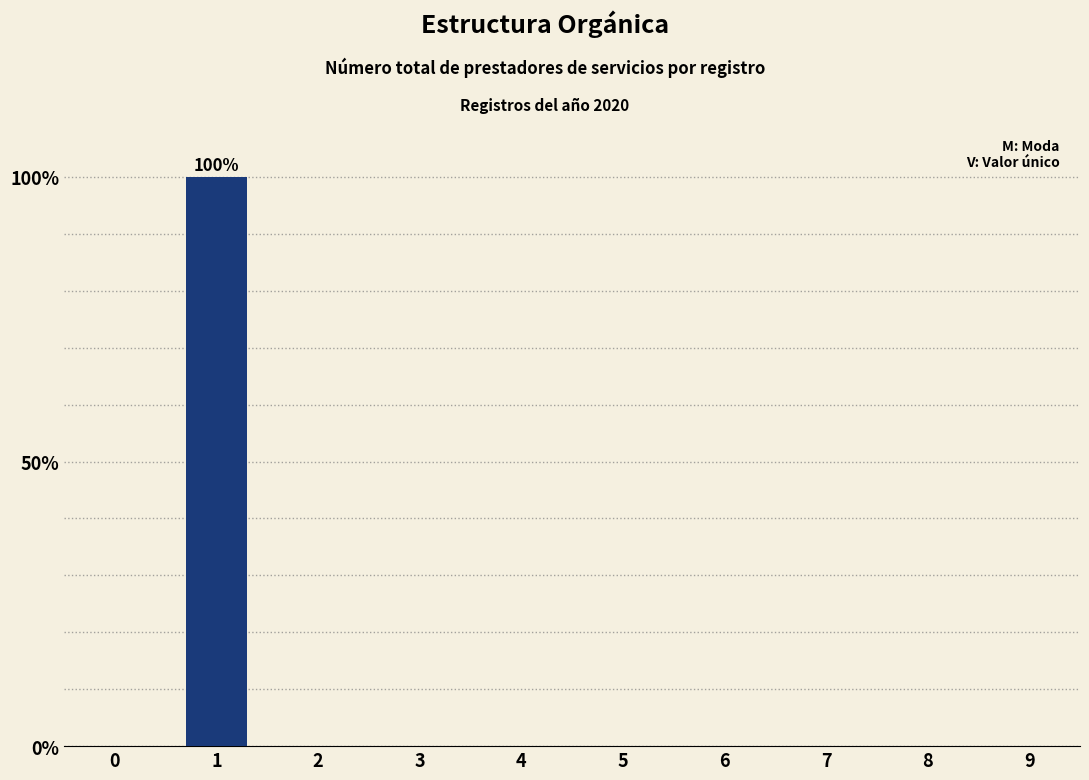

Reading left to right, extract all data points from this chart.

0=0	1=100	2=0	3=0	4=0	5=0	6=0	7=0	8=0	9=0